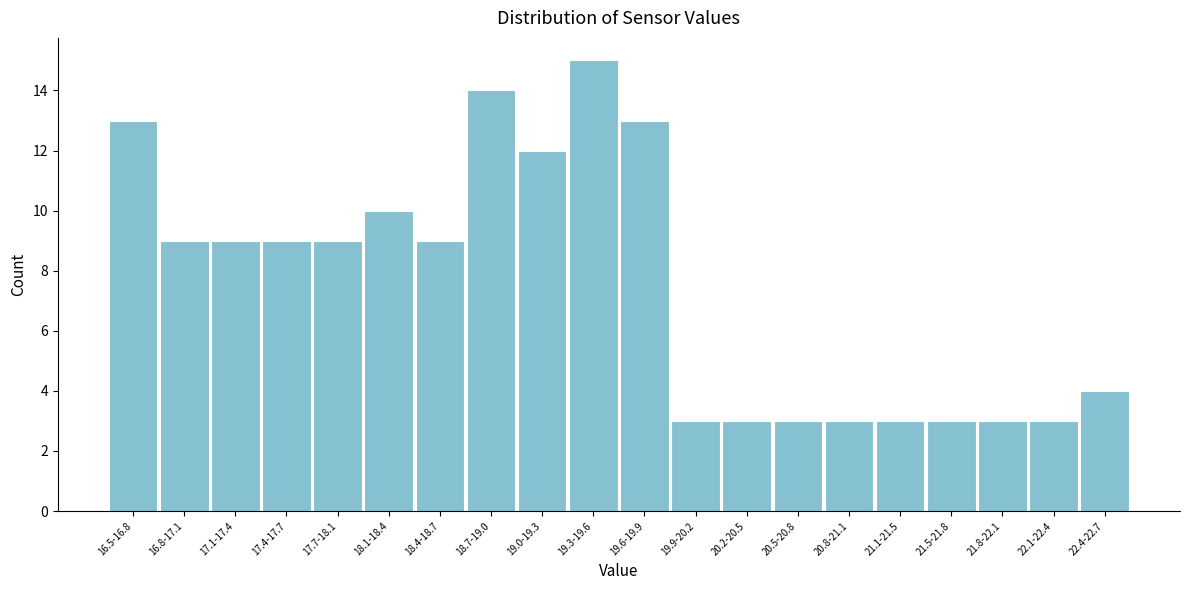

Reading right to left, extract all data points from this chart.

4	3	3	3	3	3	3	3	3	13	15	12	14	9	10	9	9	9	9	13